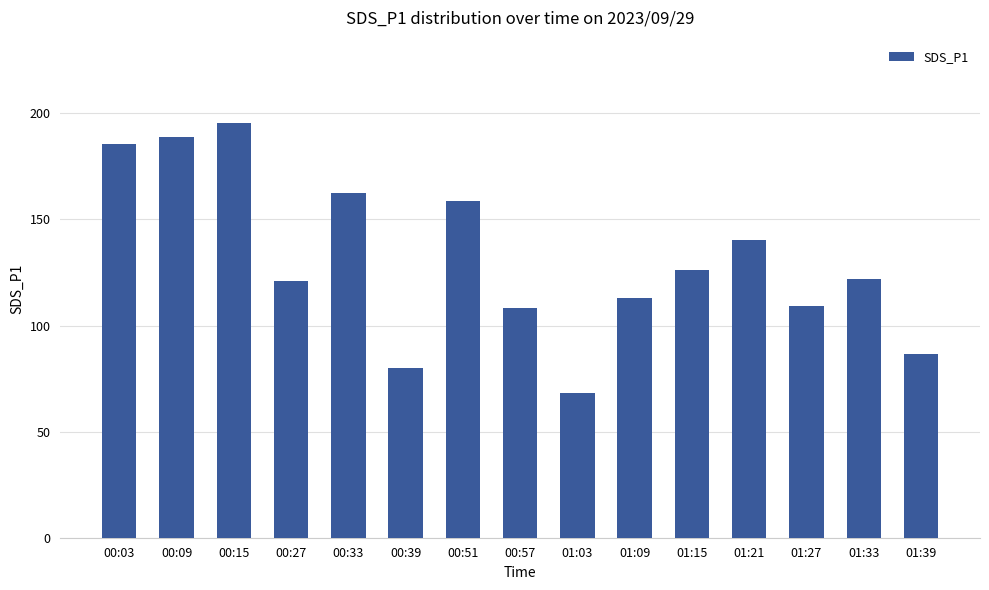

How many data points does each series have?

15